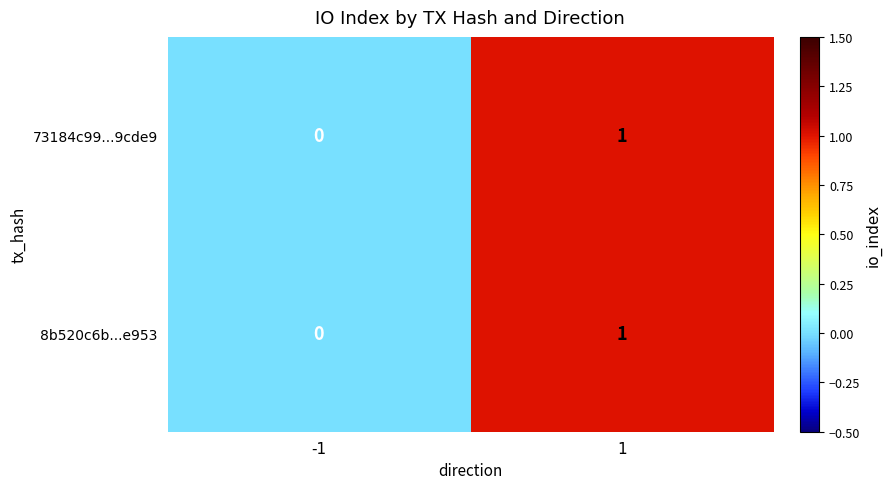

List the labels in order of 8b520c6b...e953 value, smallest first.

-1, 1